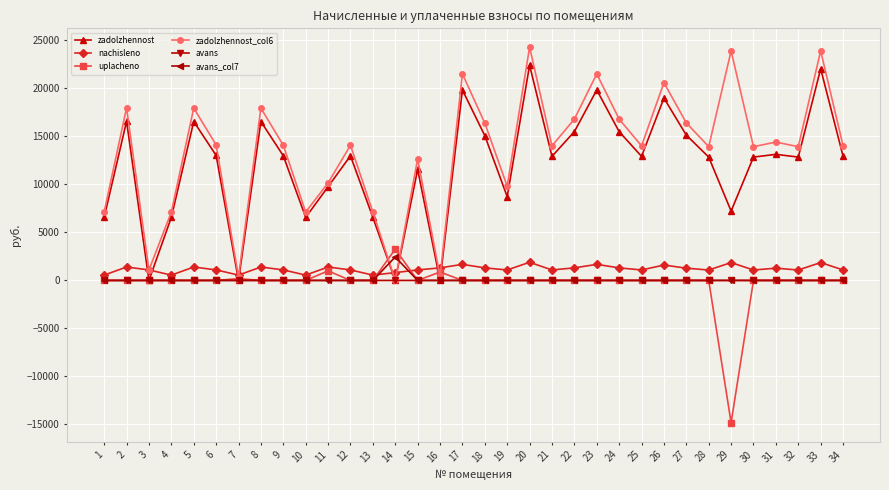

What is the difference between the maximum and minimum values in the zadolzhennost_col6 series?

24296.9